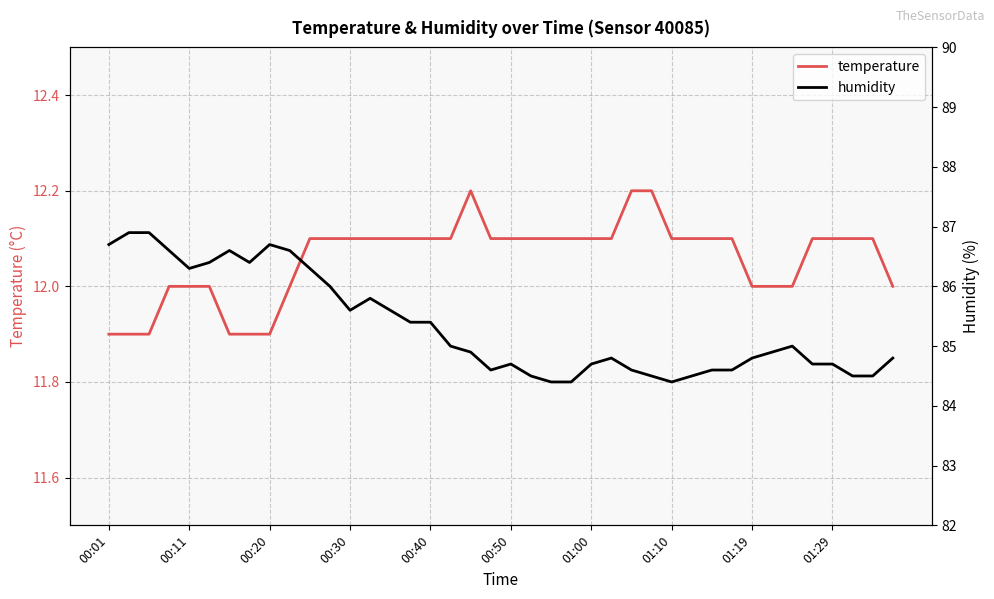

True or false: temperature has a value of 4.8 at 00:20.

False